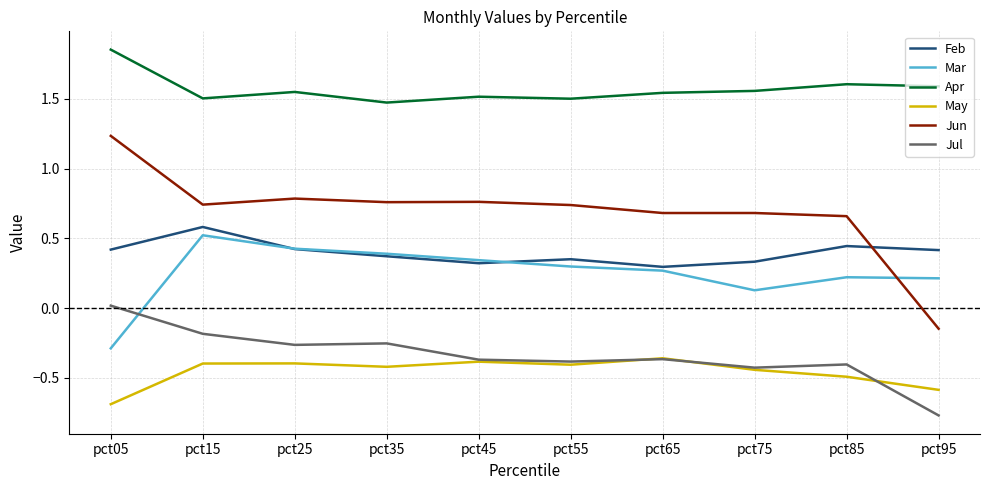

Which label corresponds to the largest value in the chart?

pct05